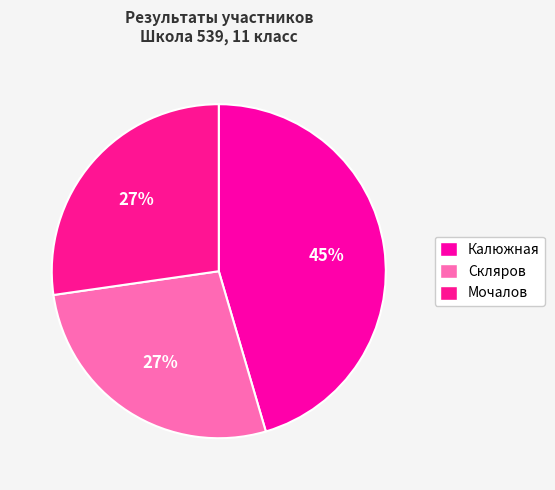

Is the sum of Мочалов and Скляров greater than half?

Yes